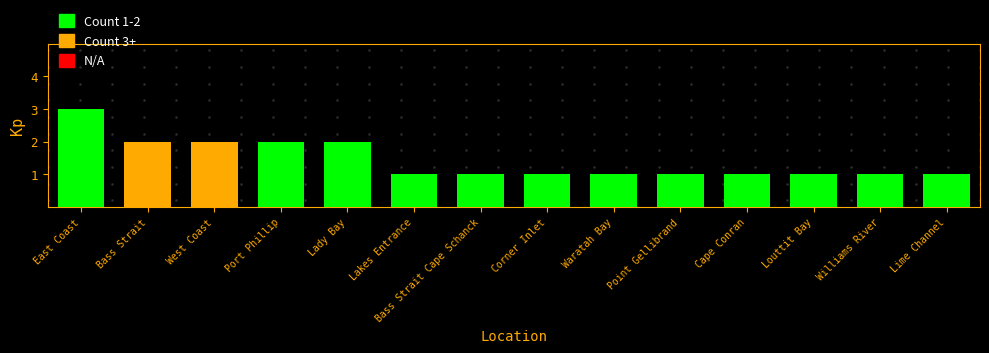

What is the greatest value displayed?

3